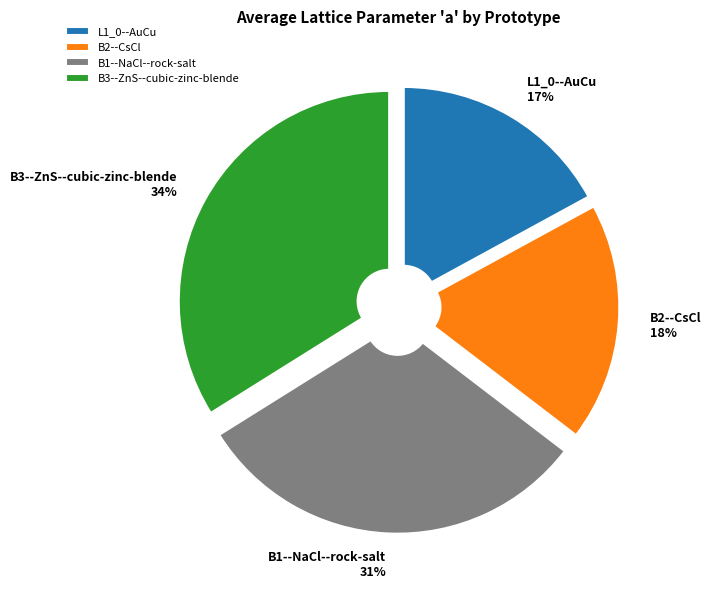

Count the number of slices in the pie.

4